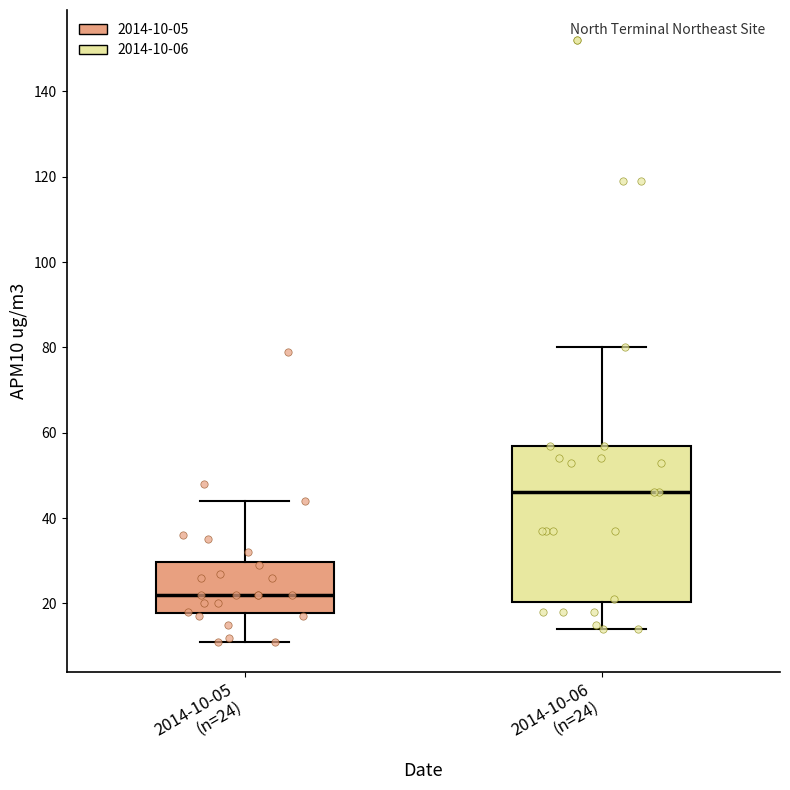

Where is the lower edge of the box for 2014-10-06 (n=24) on the y-axis? The values are not printed on the chart, so give them approximately, as read against the axis.

20